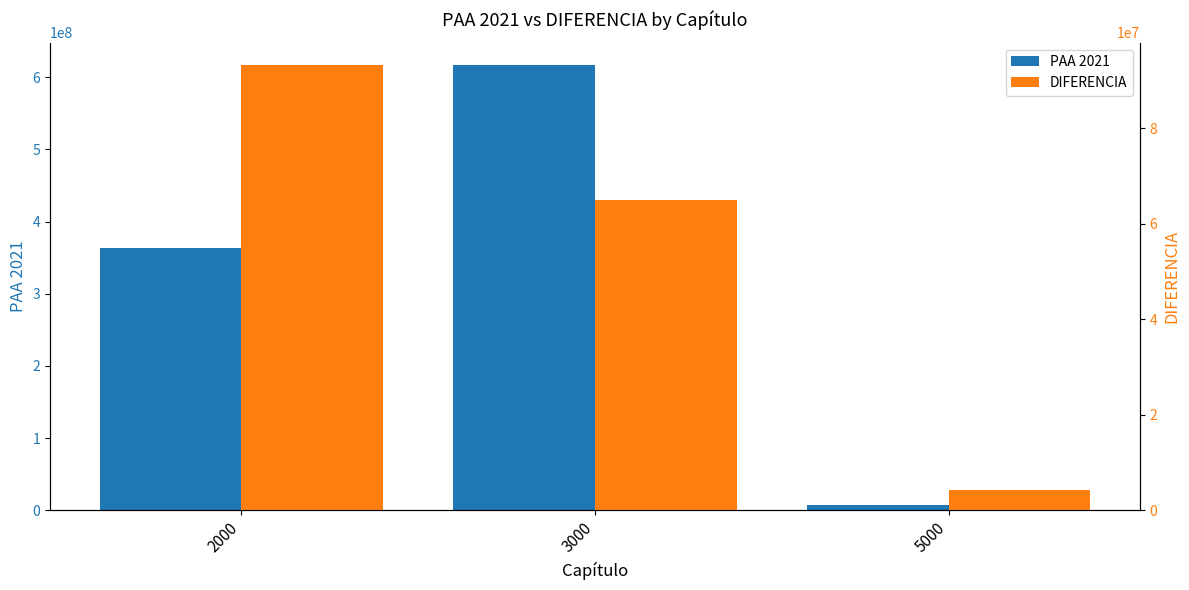

Count the number of categories in the chart.

3